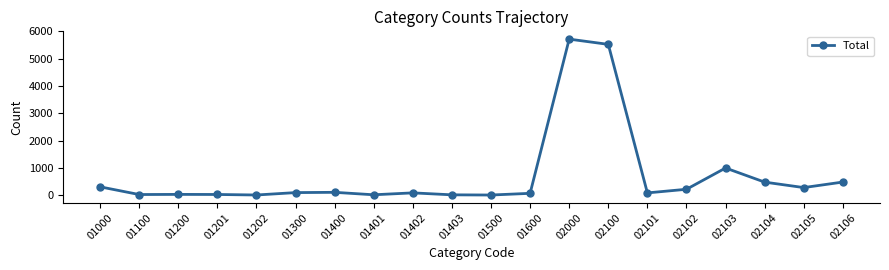

Is this an area chart (filled region under the line)?

No